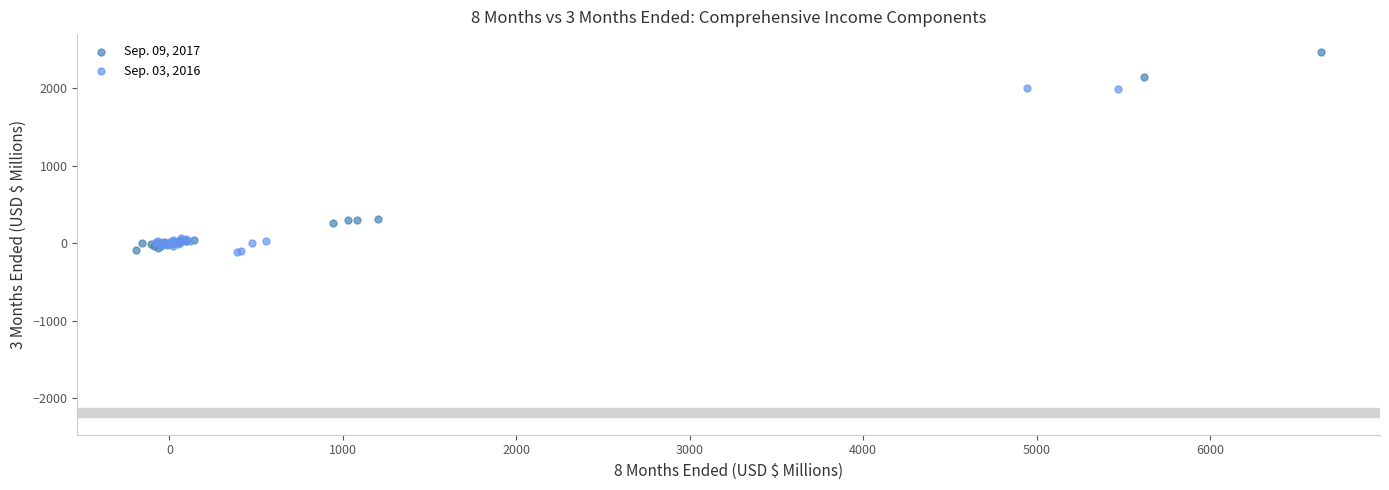

Which series reaches the maximum Y coordinate?

Sep. 09, 2017